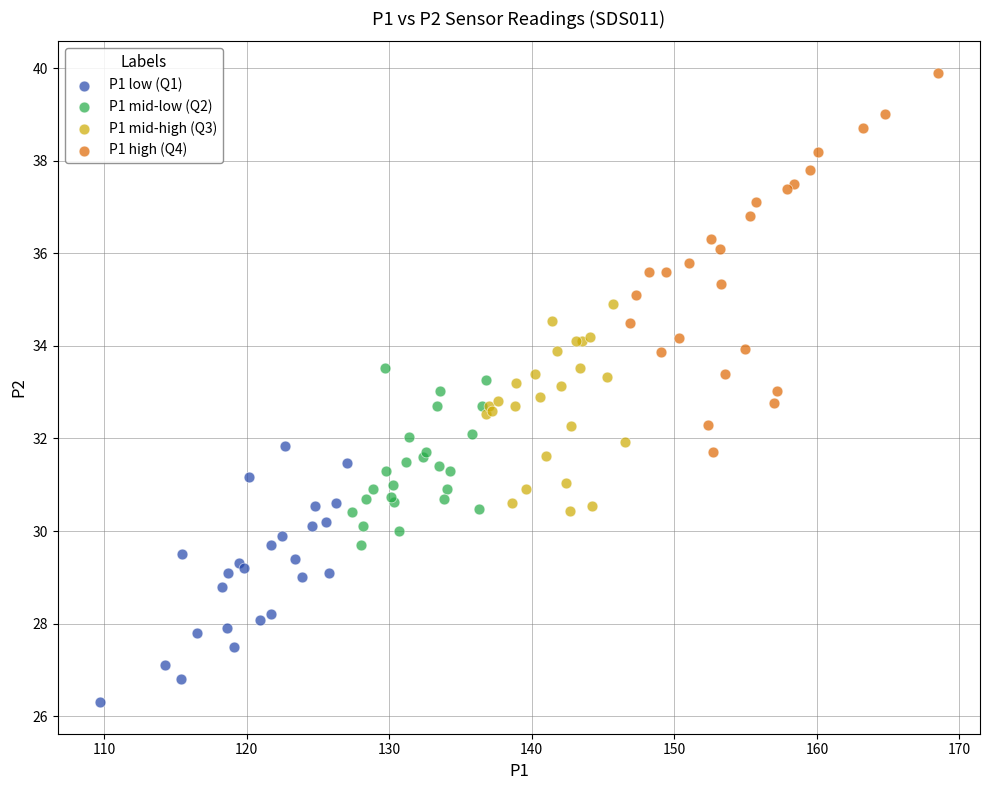

Which series has the widest spread of Y values?

P1 high (Q4)